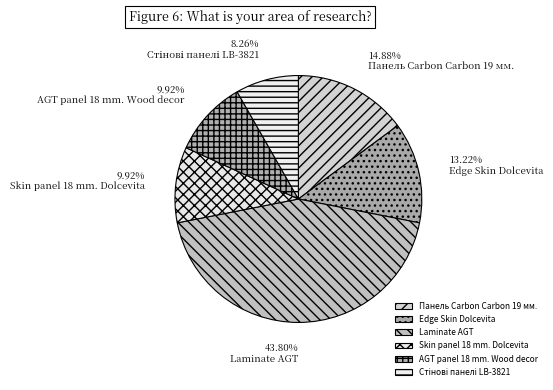

How many segments does this pie chart have?

6